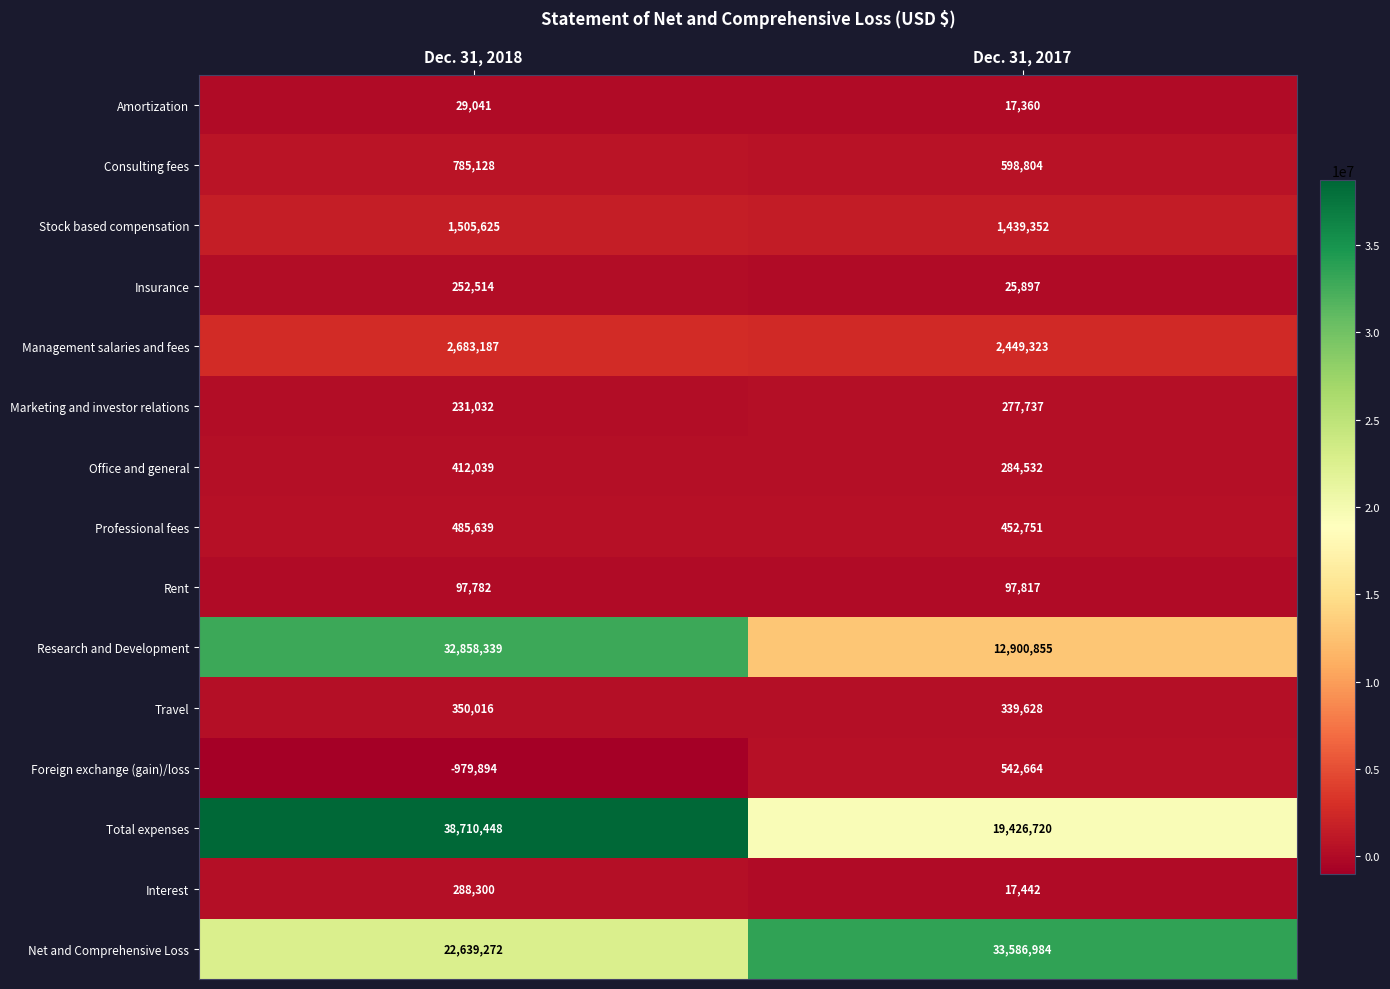

What is the maximum value shown in the chart?

38710448